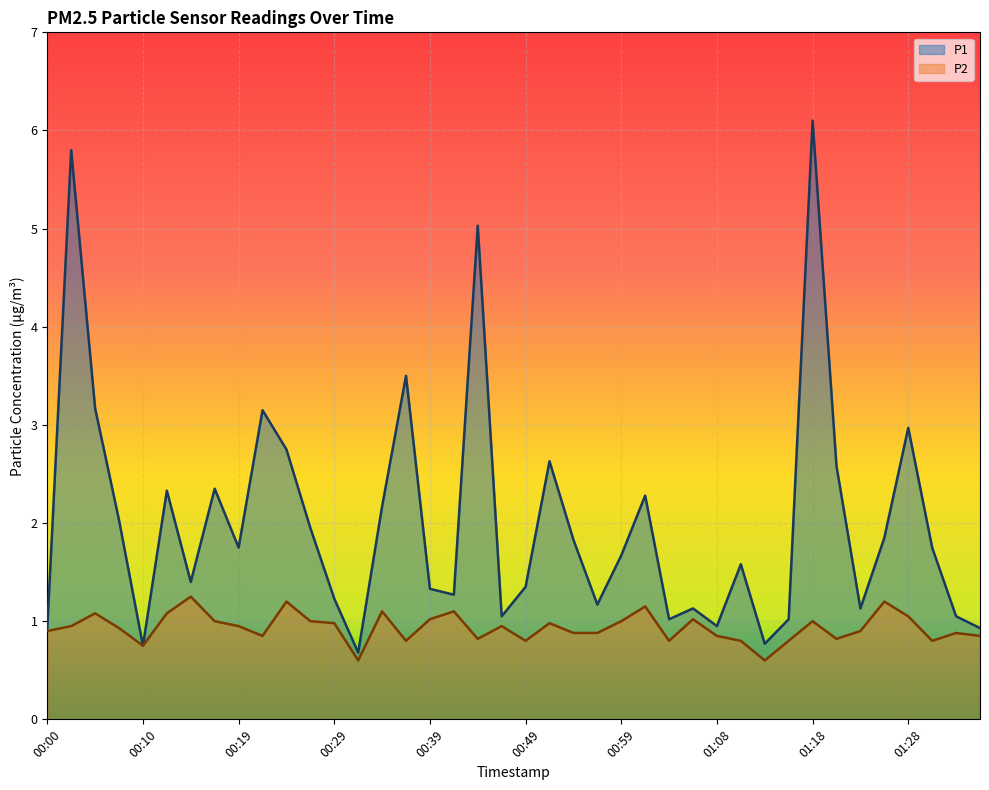

List the series in order of their peak value, lowest first.

P2, P1